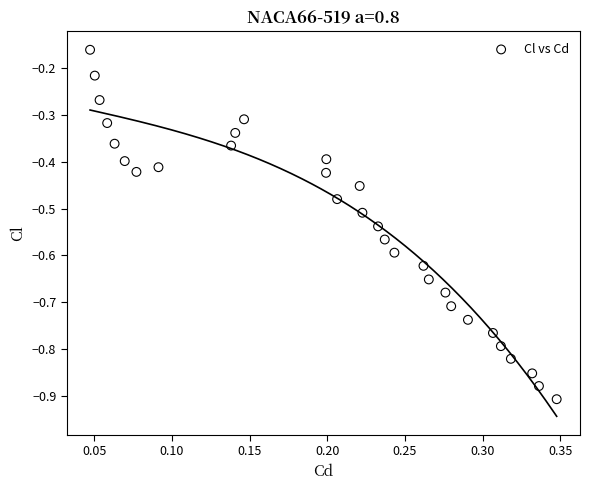

What is the range of Y values (max minus min)?

0.7